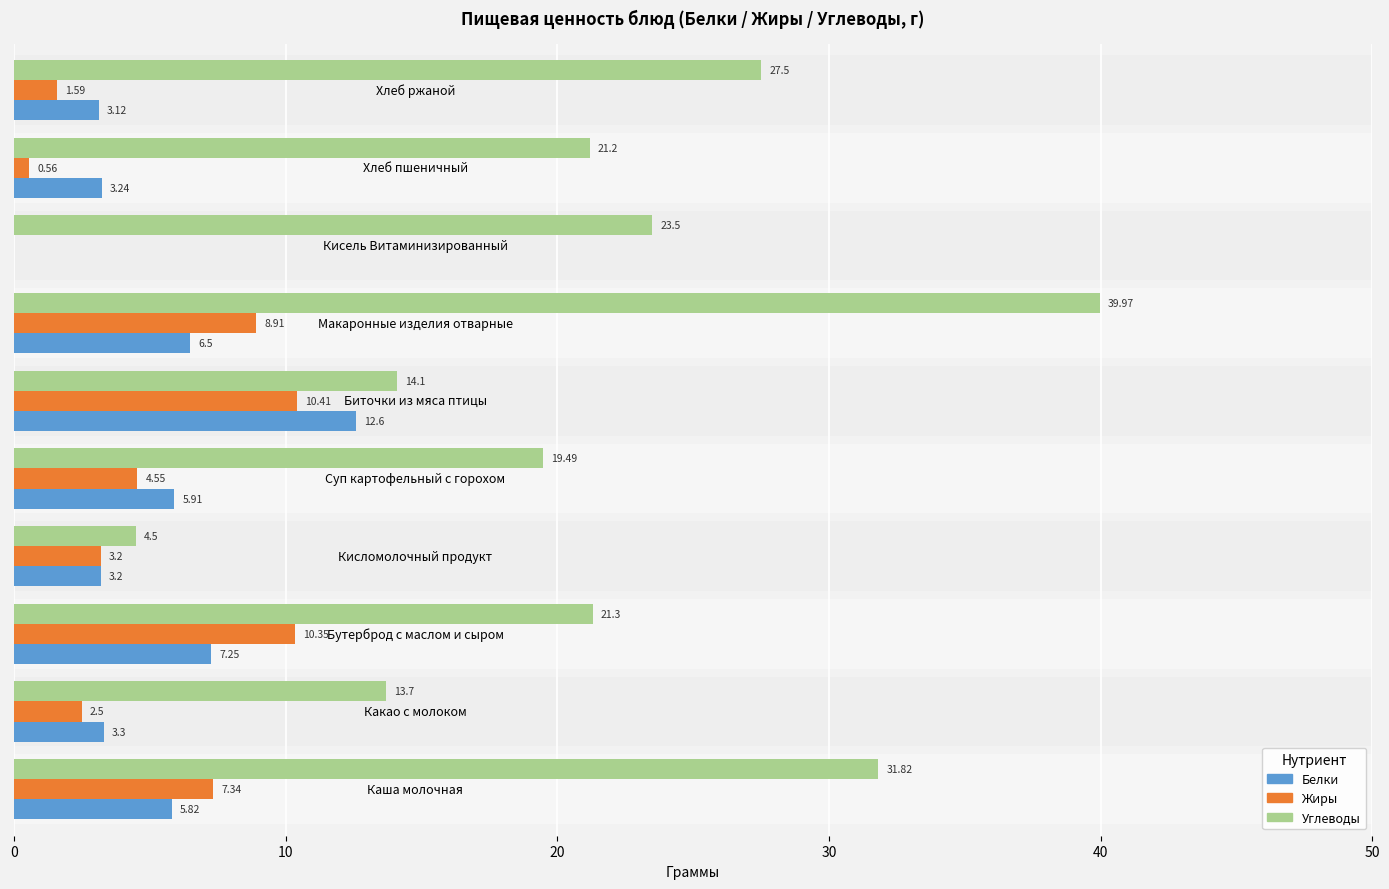

What is the highest value of the Белки series?

12.6